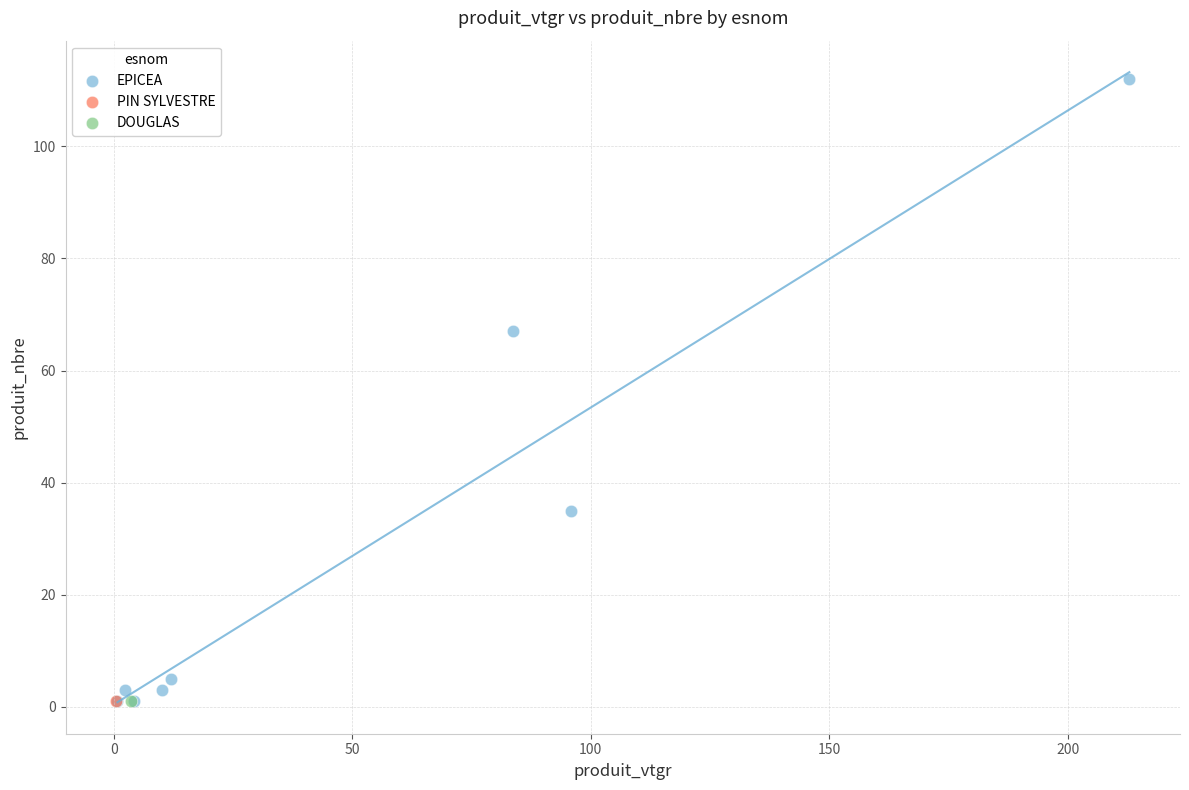

What are all the series names shown in the legend?

EPICEA, PIN SYLVESTRE, DOUGLAS